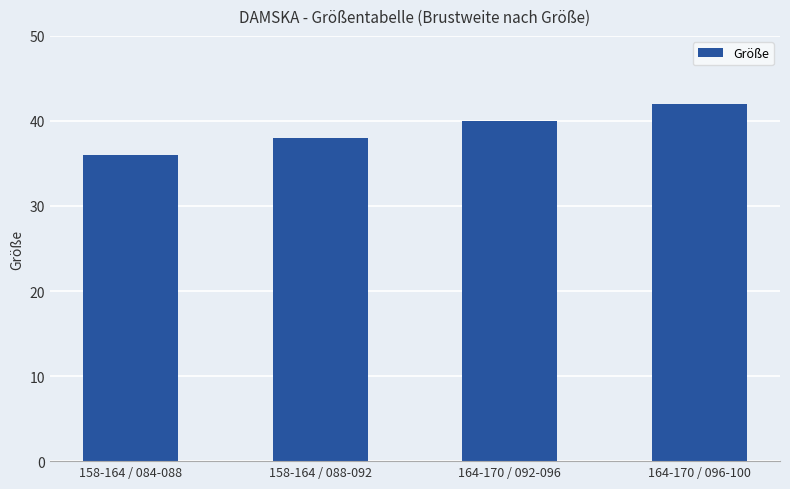

List the labels in order of value, smallest first.

158-164 / 084-088, 158-164 / 088-092, 164-170 / 092-096, 164-170 / 096-100